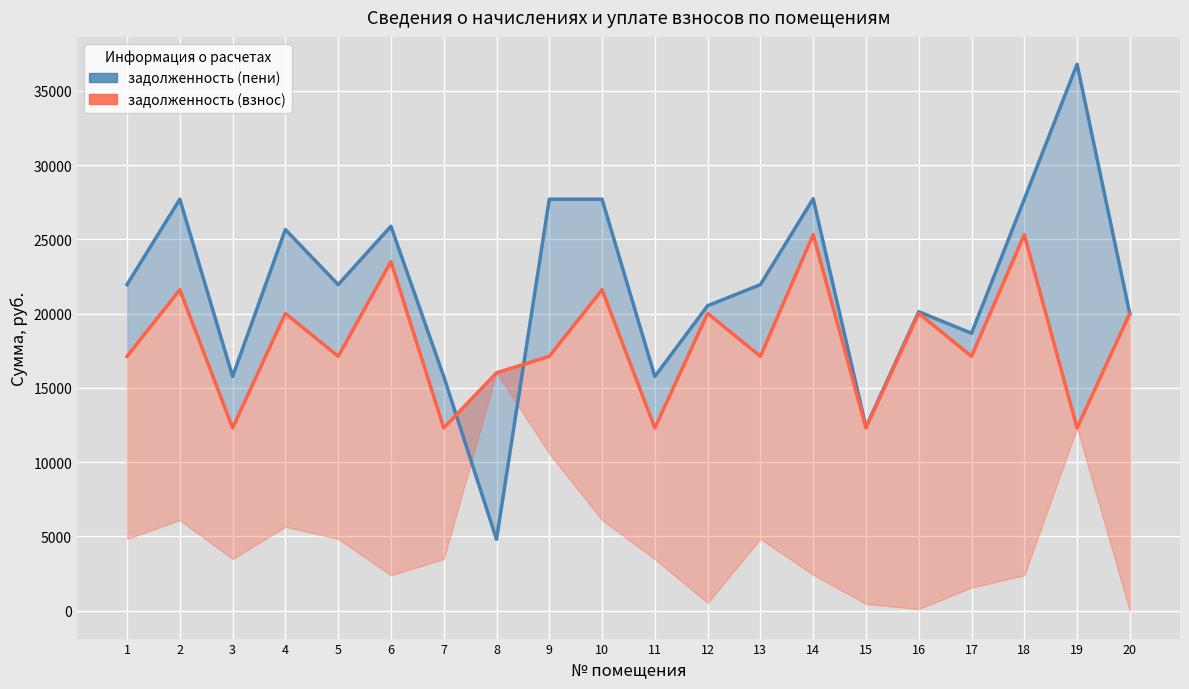

What value does the задолженность (пени) линия series have at 19?

36799.6